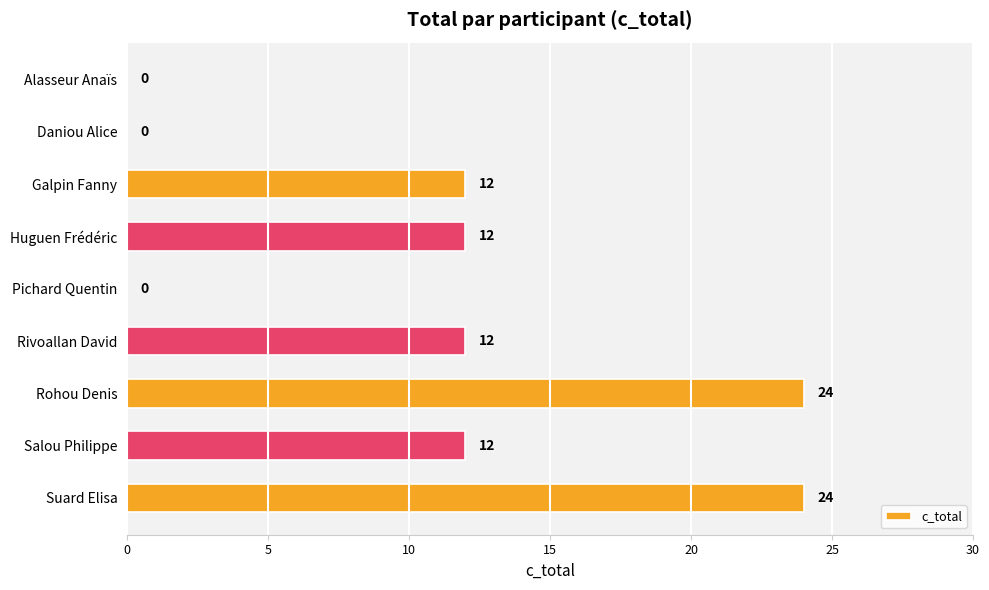

Reading top to bottom, transcribe all the data shown in this chart.

Alasseur Anaïs=0	Daniou Alice=0	Galpin Fanny=12	Huguen Frédéric=12	Pichard Quentin=0	Rivoallan David=12	Rohou Denis=24	Salou Philippe=12	Suard Elisa=24